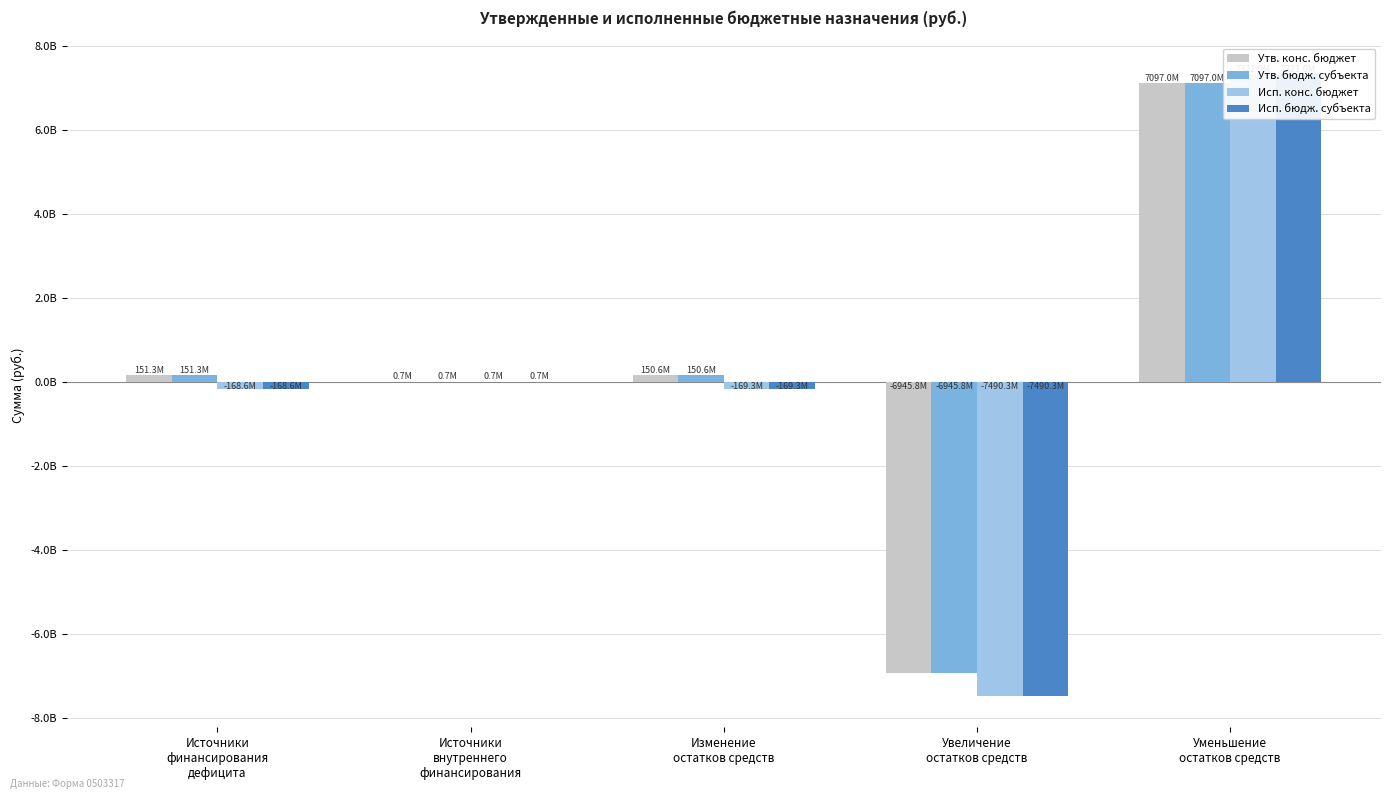

What is the difference between the maximum and minimum values in the Исп. бюдж. субъекта series?

14811264560.5